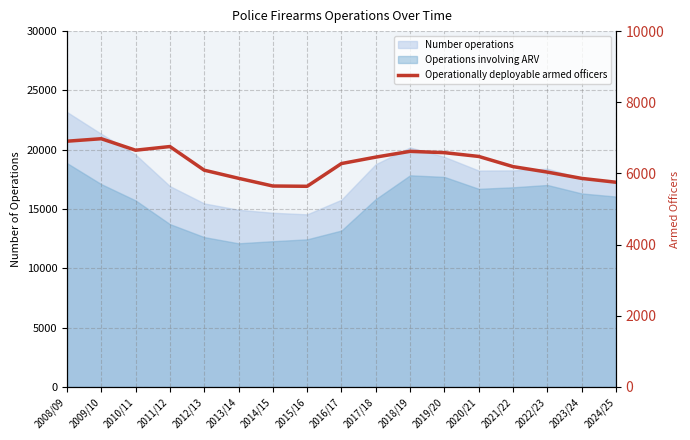

What is the greatest value displayed?

6976